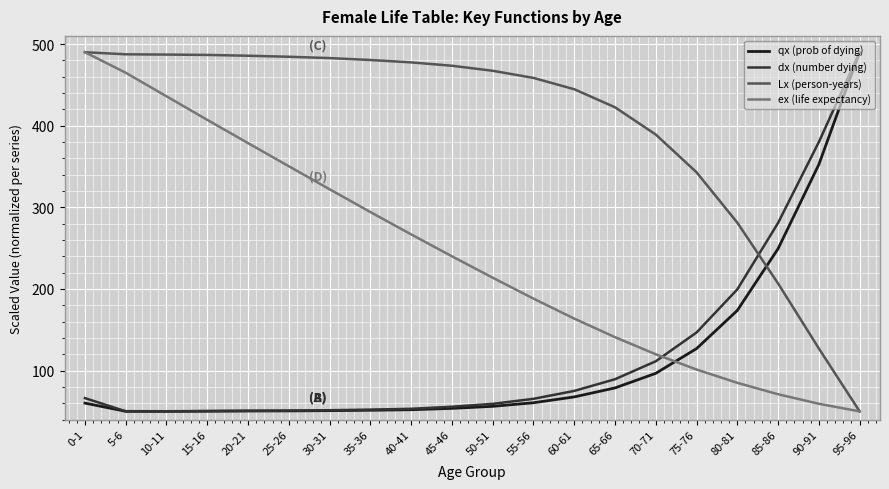

What is the approximate value of qx (prob of dying) at 20-21?

50.5